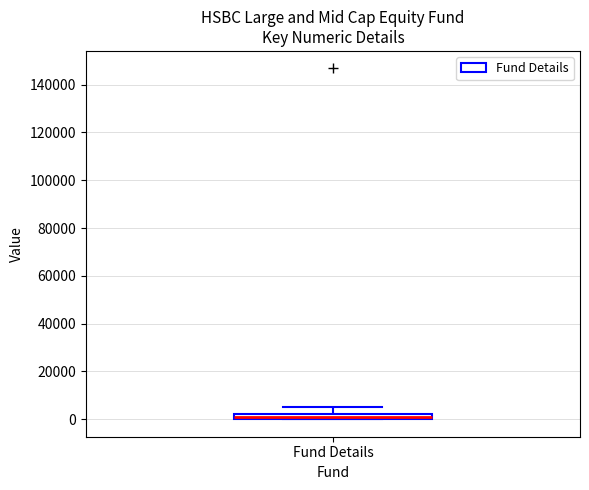

Where is the lower edge of the box for Fund Details on the y-axis? The values are not printed on the chart, so give them approximately, as read against the axis.

0